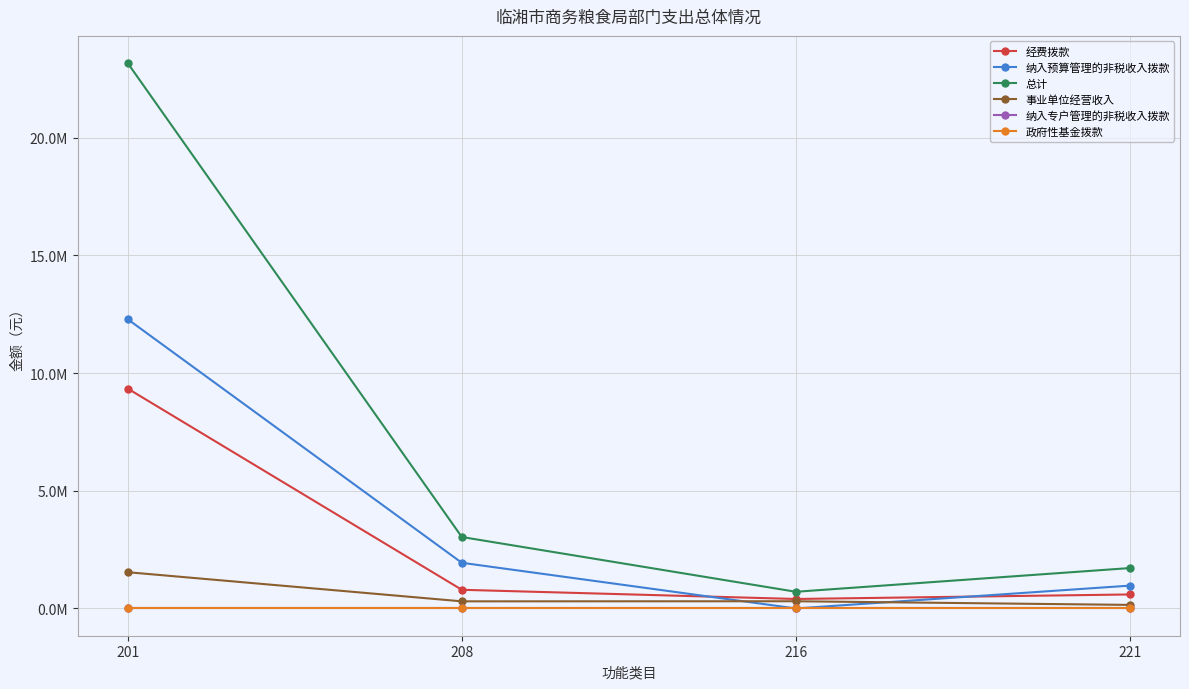

Where do 纳入预算管理的非税收入拨款 and 事业单位经营收入 first cross each other?

208 and 216